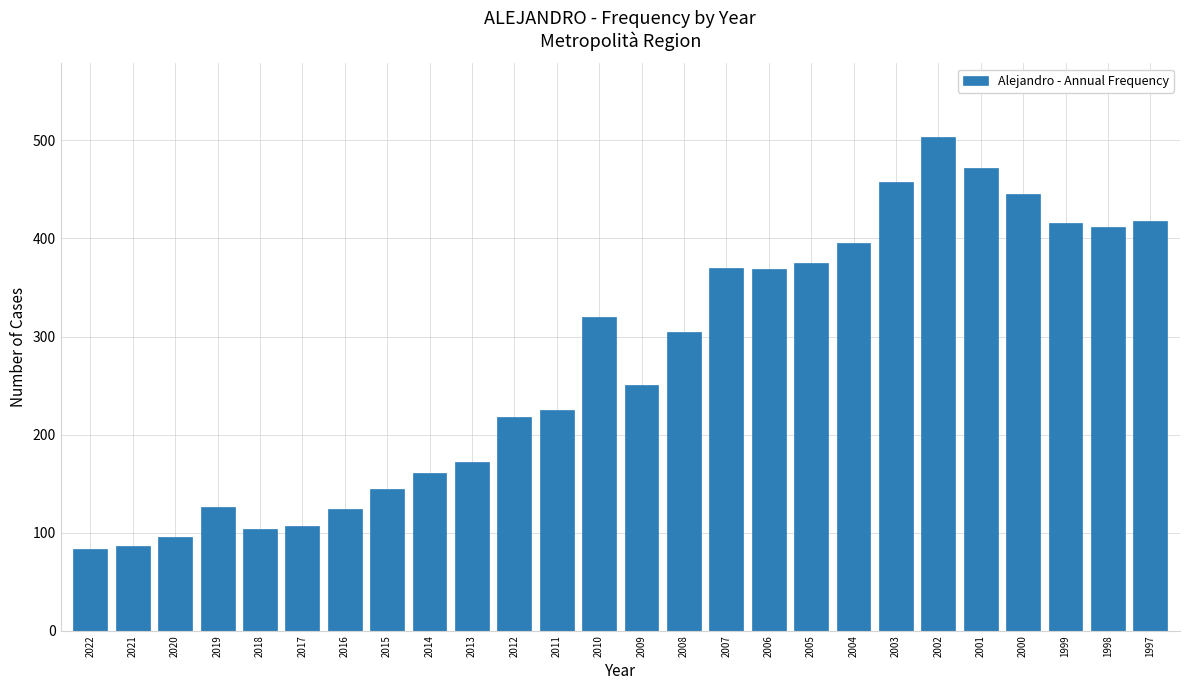

Is it true that the value at 2012 is 76?

False